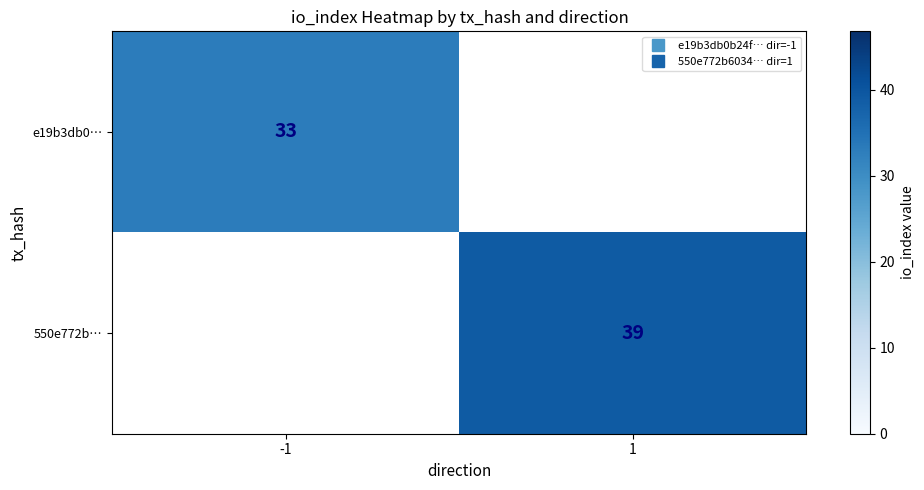

Which series has the widest spread of values?

e19b3db0…